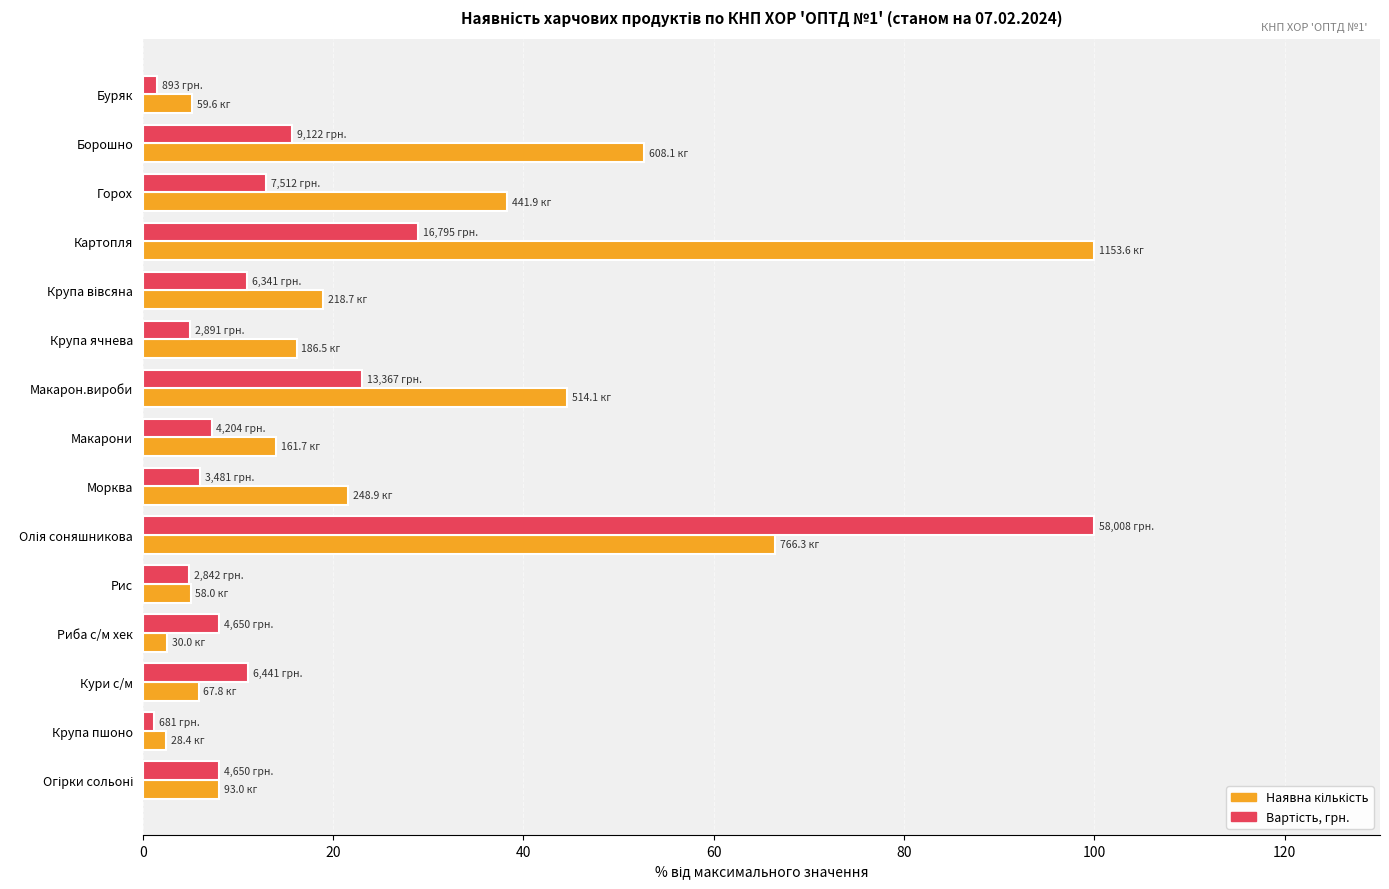

What is the total value across all series at Макарон.вироби?

67.6